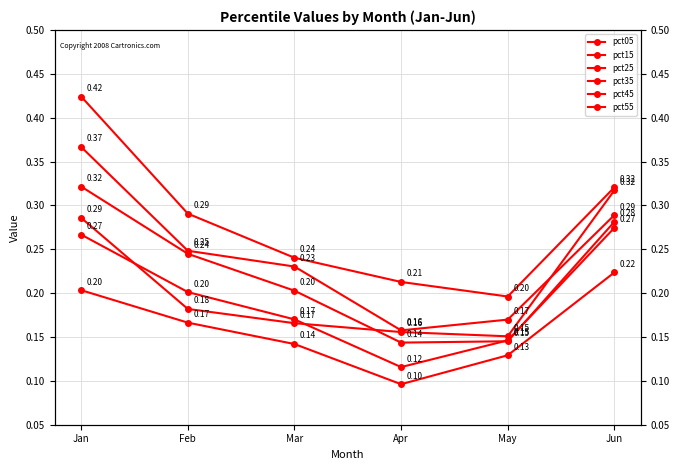

What is the smallest value displayed?

0.1